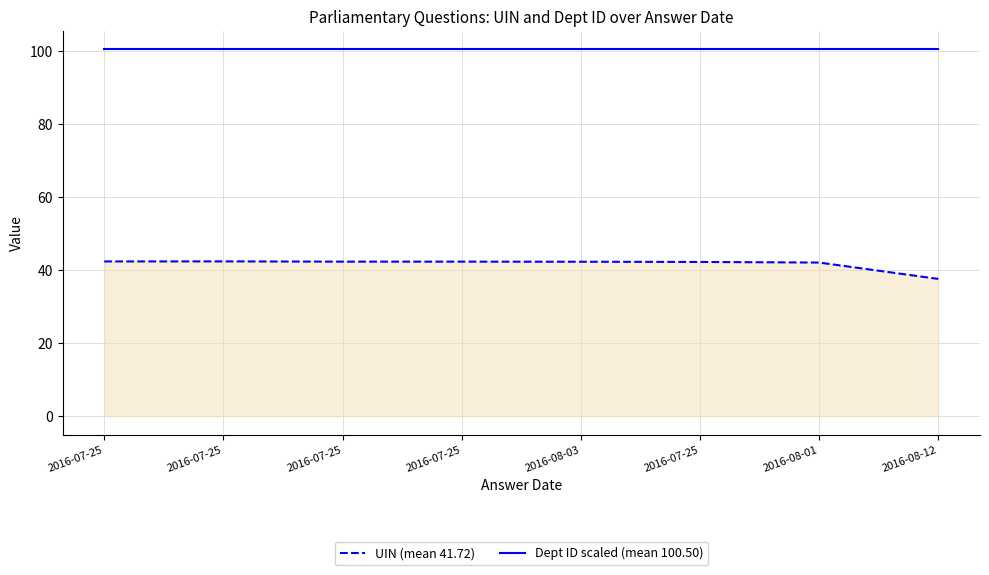

Does the chart display data point markers on the line(s)?

No